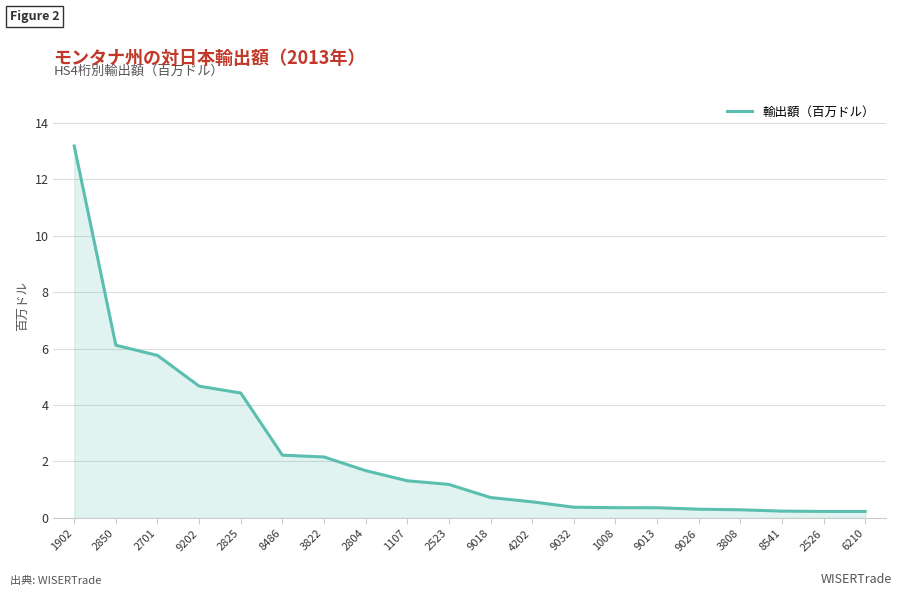

Which category has the highest value across all series?

1902